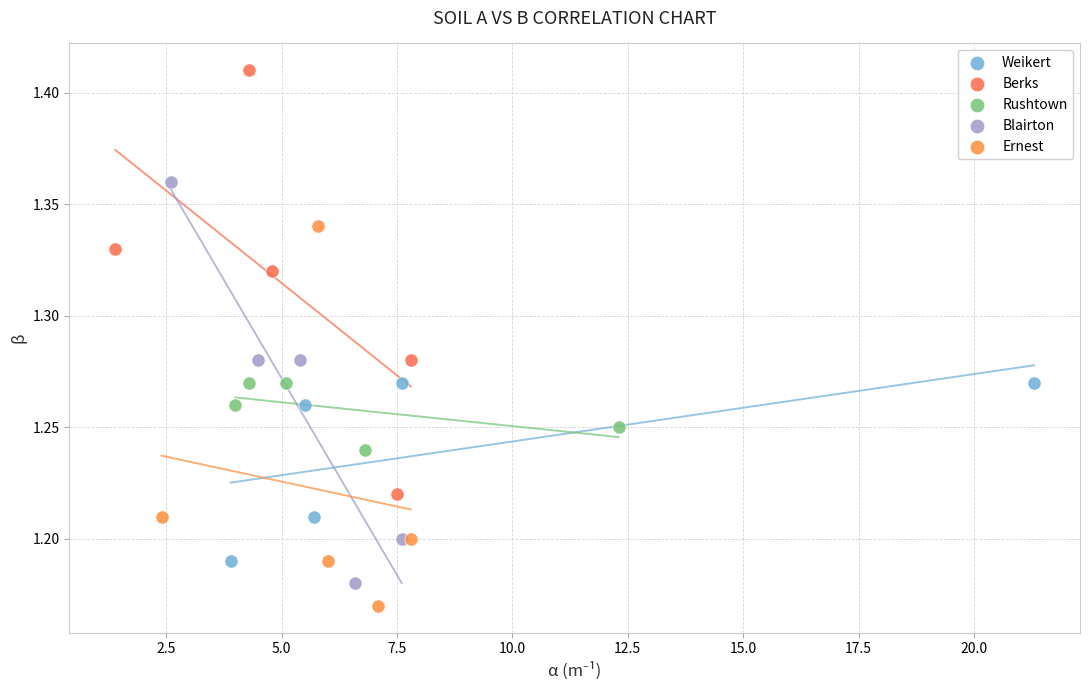

Which series contains the highest Y value?

Berks